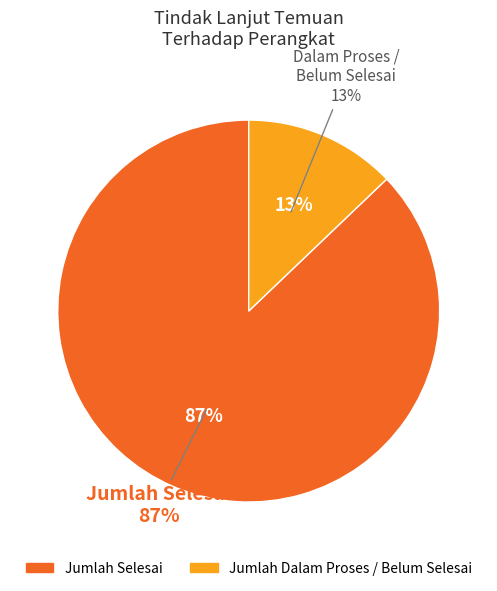

Between Jumlah Selesai and Jumlah Dalam Proses / Belum Selesai, which is larger?

Jumlah Selesai